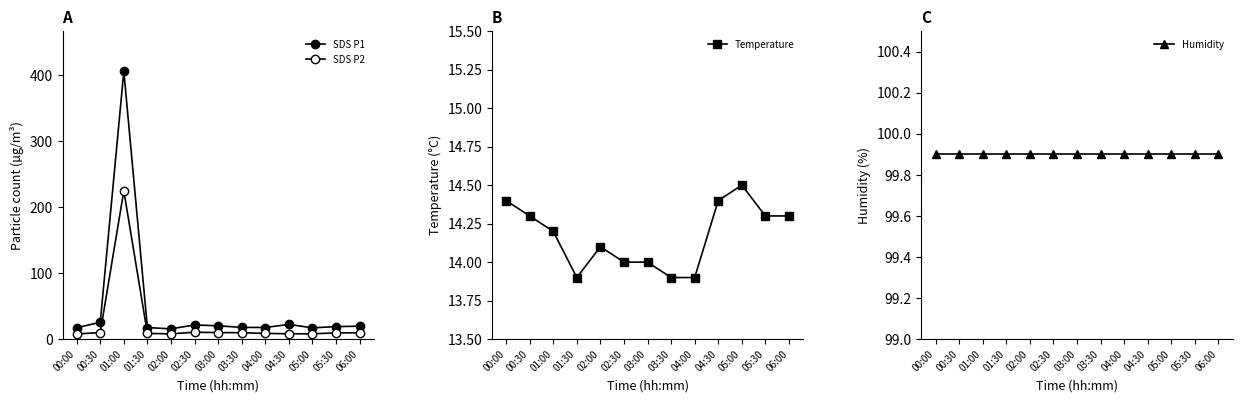

True or false: Temperature has a value of 23.6 at 06:00.

False